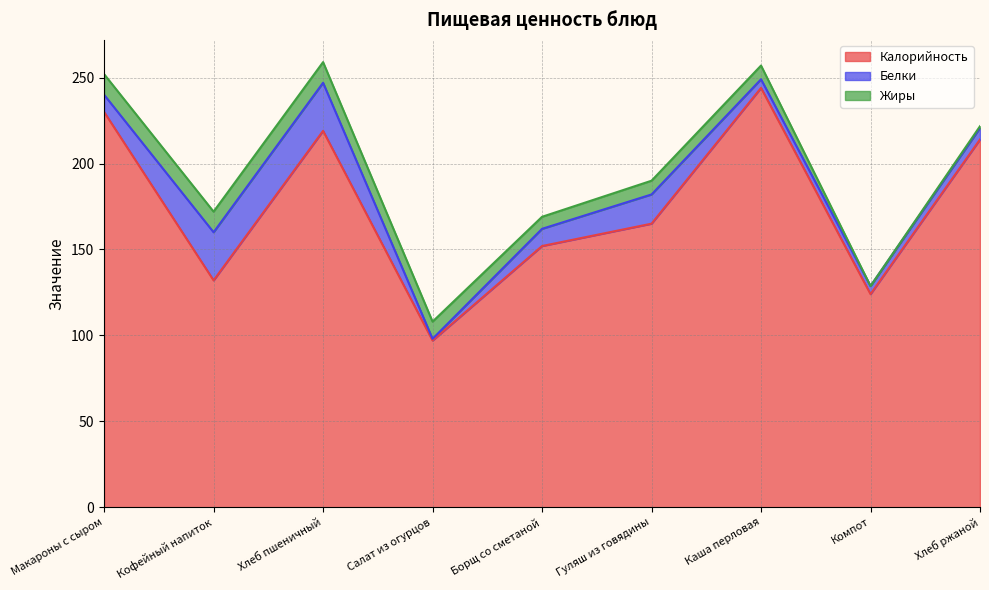

In Жиры, how many points are lower than both neighbors (excluding endpoints)?

2